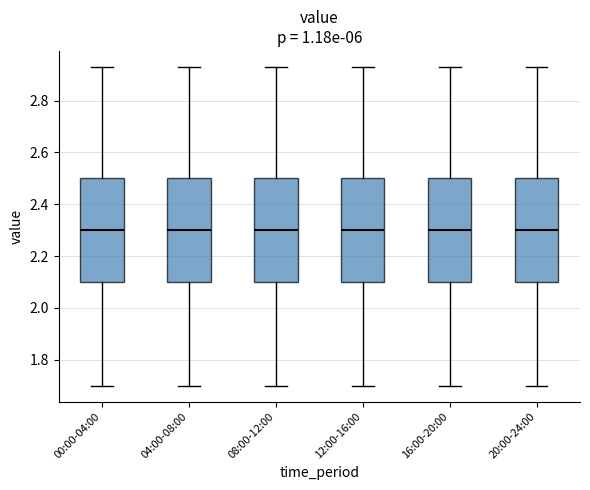

Reading left to right, transcribe this box plot: for each box, give where its median line is, the range the box spans, and where its two whiskers end, as read against the y-axis. The values are not printed on the chart, so give them approximately, as read against the axis.

00:00-04:00: median 2.30, box 2.10 to 2.50, whiskers 1.70 to 2.94
04:00-08:00: median 2.30, box 2.10 to 2.50, whiskers 1.70 to 2.94
08:00-12:00: median 2.30, box 2.10 to 2.50, whiskers 1.70 to 2.94
12:00-16:00: median 2.30, box 2.10 to 2.50, whiskers 1.70 to 2.94
16:00-20:00: median 2.30, box 2.10 to 2.50, whiskers 1.70 to 2.94
20:00-24:00: median 2.30, box 2.10 to 2.50, whiskers 1.70 to 2.94